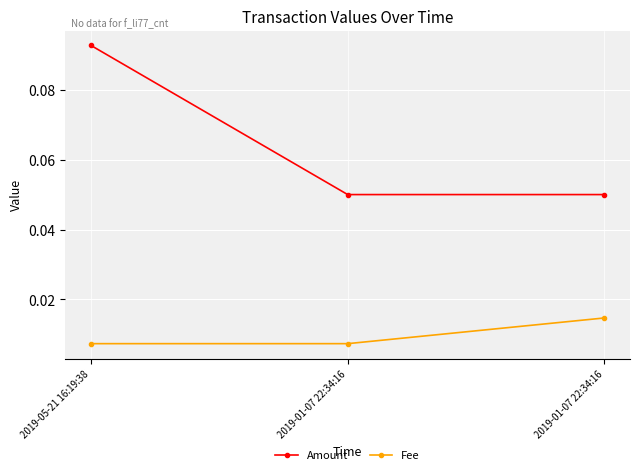

Reading left to right, what are all the values shown in this chart?

Amount: 2019-05-21 16:19:38=0.1	2019-01-07 22:34:16=0.1	2019-01-07 22:34:16=0.1
Fee: 2019-05-21 16:19:38=0.0	2019-01-07 22:34:16=0.0	2019-01-07 22:34:16=0.0